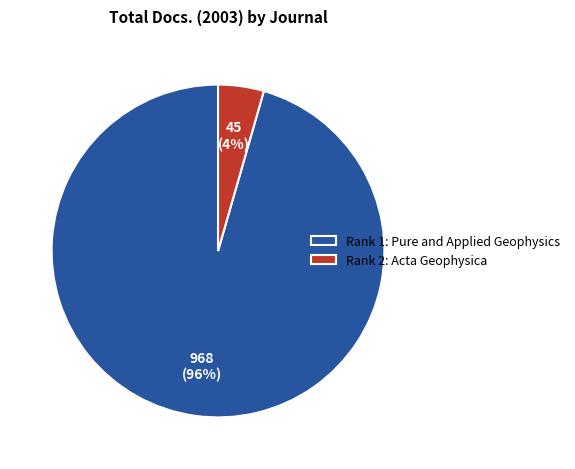

Count the number of slices in the pie.

2